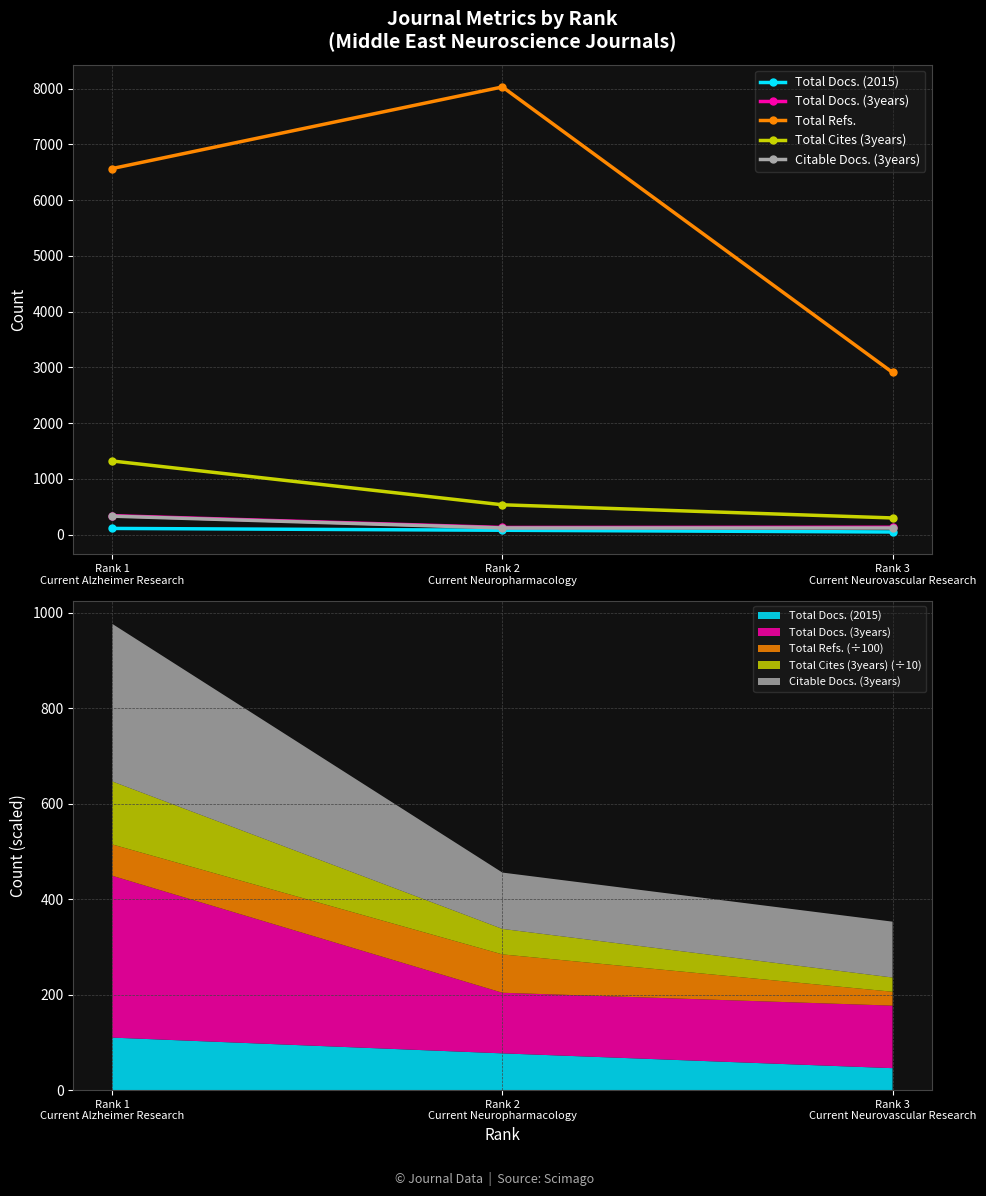

What is the sum of the Total Cites (3years) values at Rank 3
Current Neurovascular Research and Rank 2
Current Neuropharmacology?

832